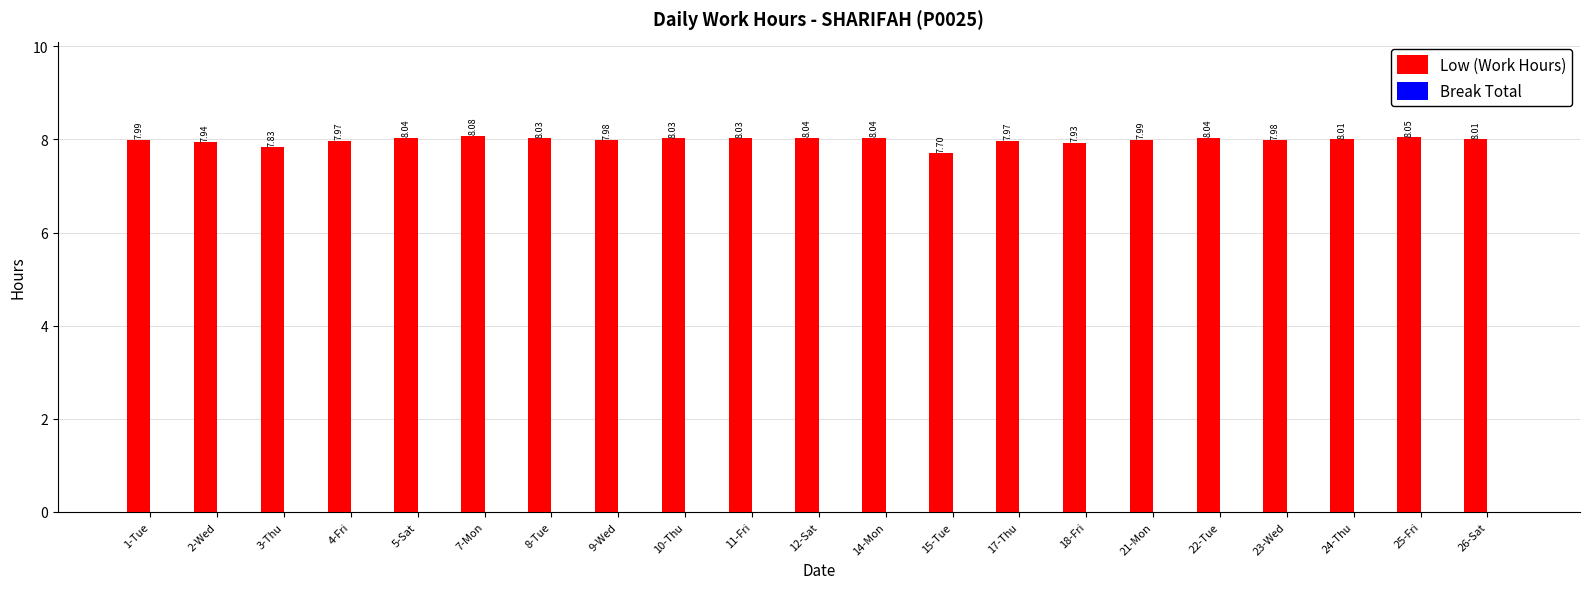

Approximately how many times larger is the value at 23-Wed compared to 15-Tue?

1.0